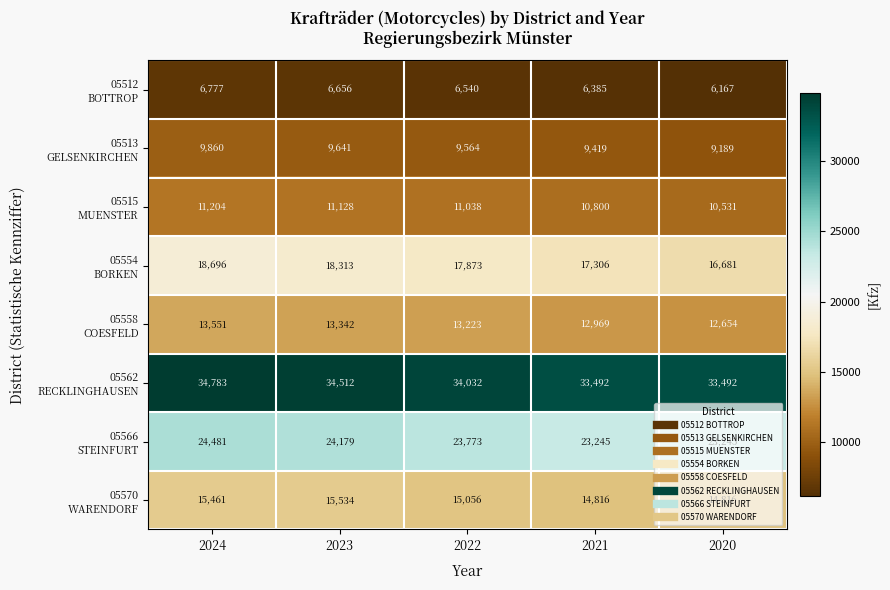

What is the difference between the highest and lowest values at 2022?

27492